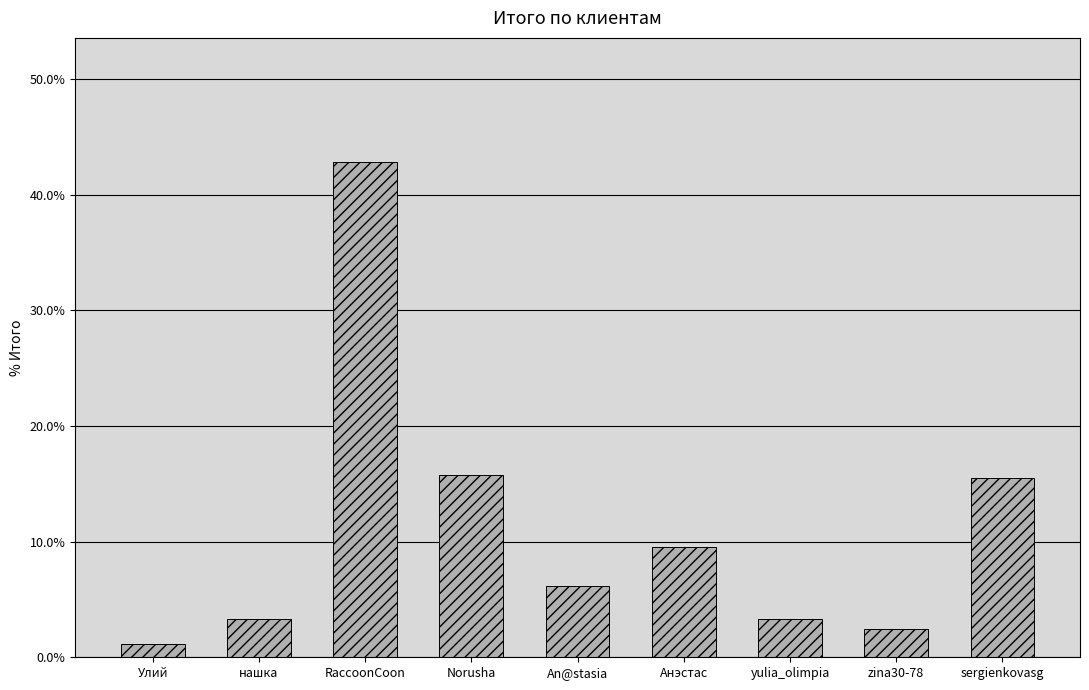

Where is the data nearest to the value 0?

Улий